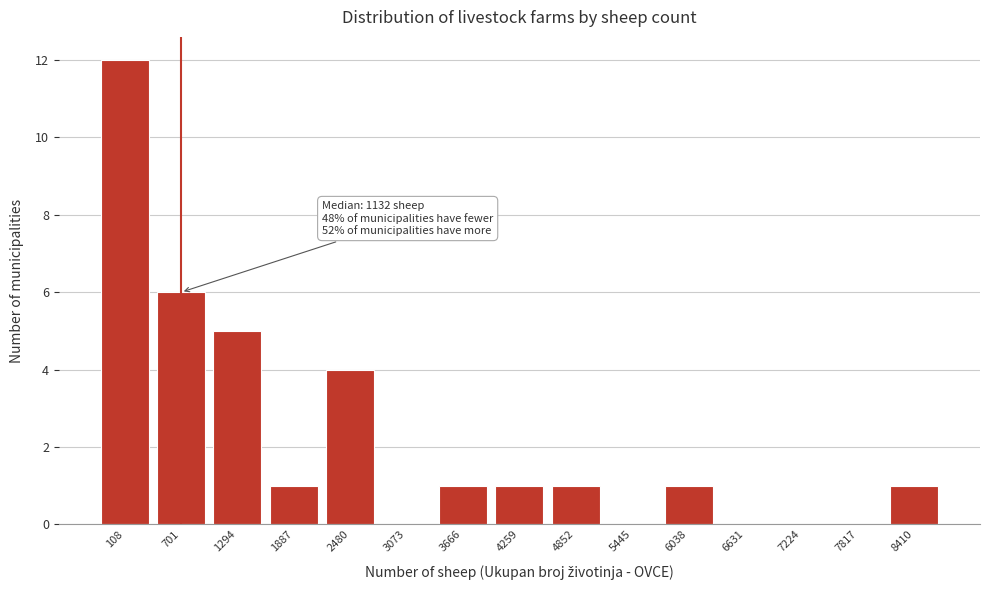

Reading left to right, list all the values displayed in this chart.

108=12	701=6	1294=5	1887=1	2480=4	3073=0	3666=1	4259=1	4852=1	5445=0	6038=1	6631=0	7224=0	7817=0	8410=1